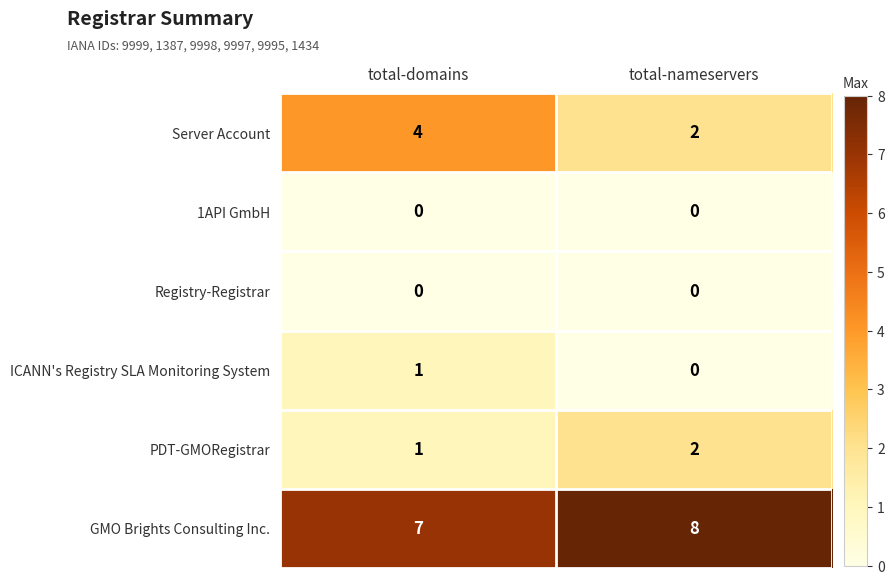

The value of GMO Brights Consulting Inc. at total-nameservers is 3. True or false?

False